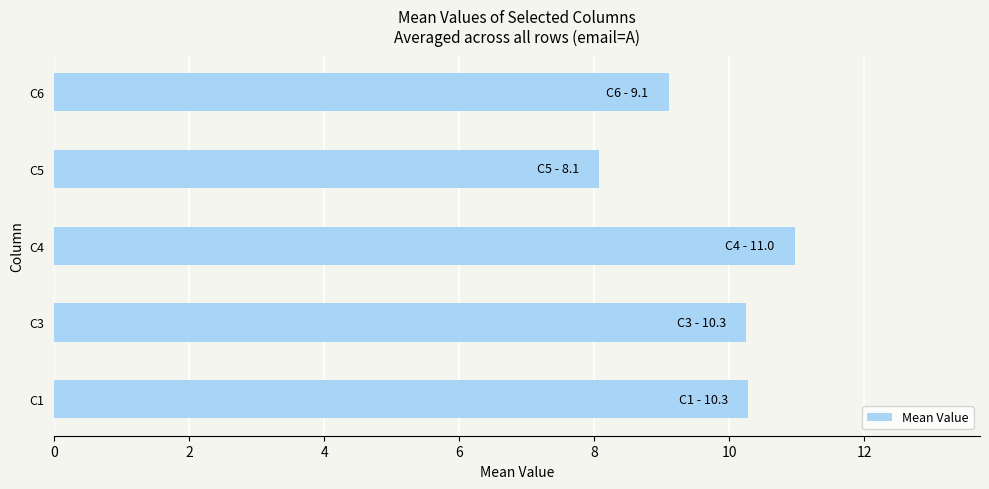

Which category has the highest value across all series?

C4